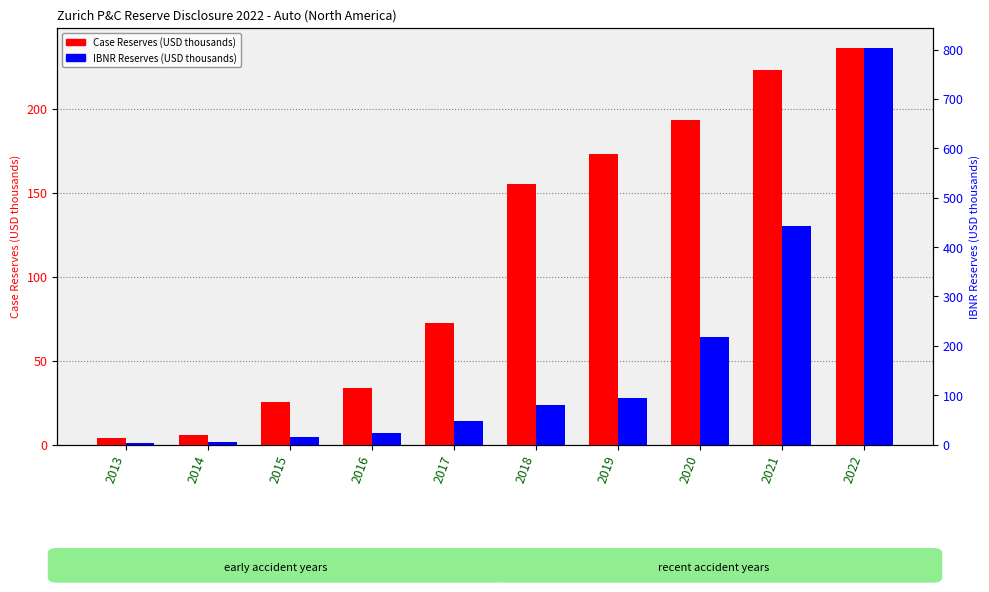

How many bars are there in total?

20